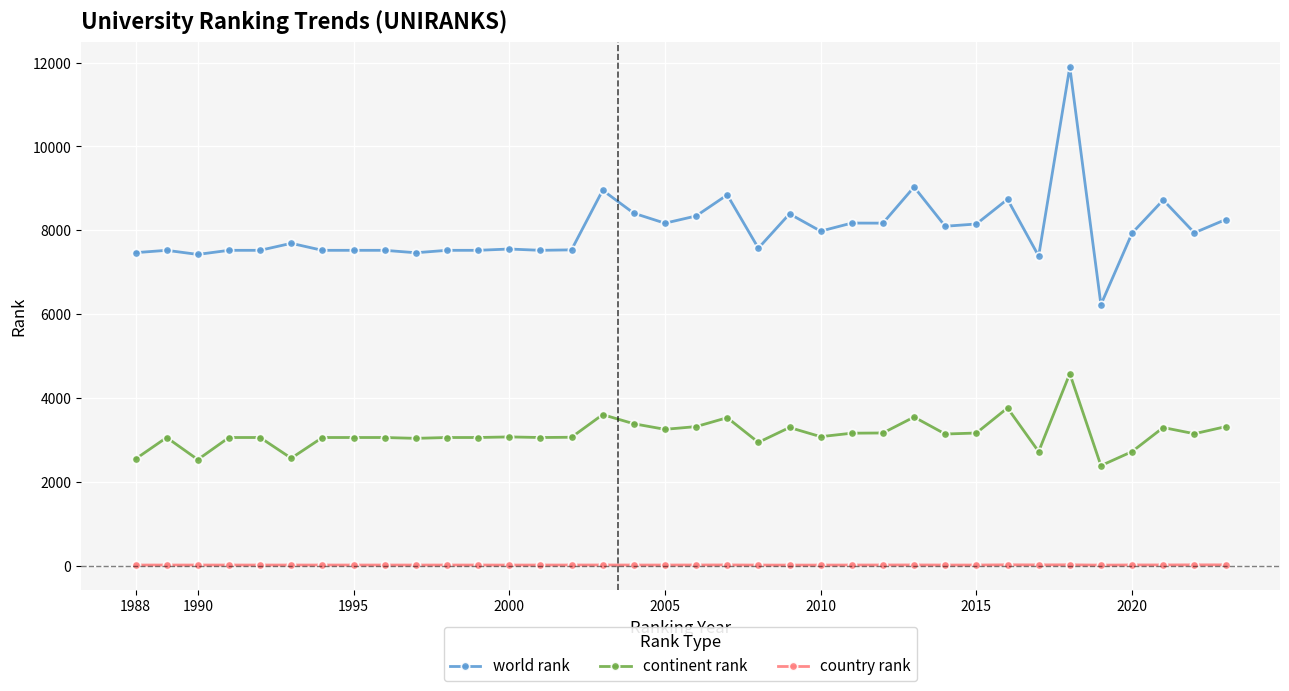

Is this an area chart (filled region under the line)?

No